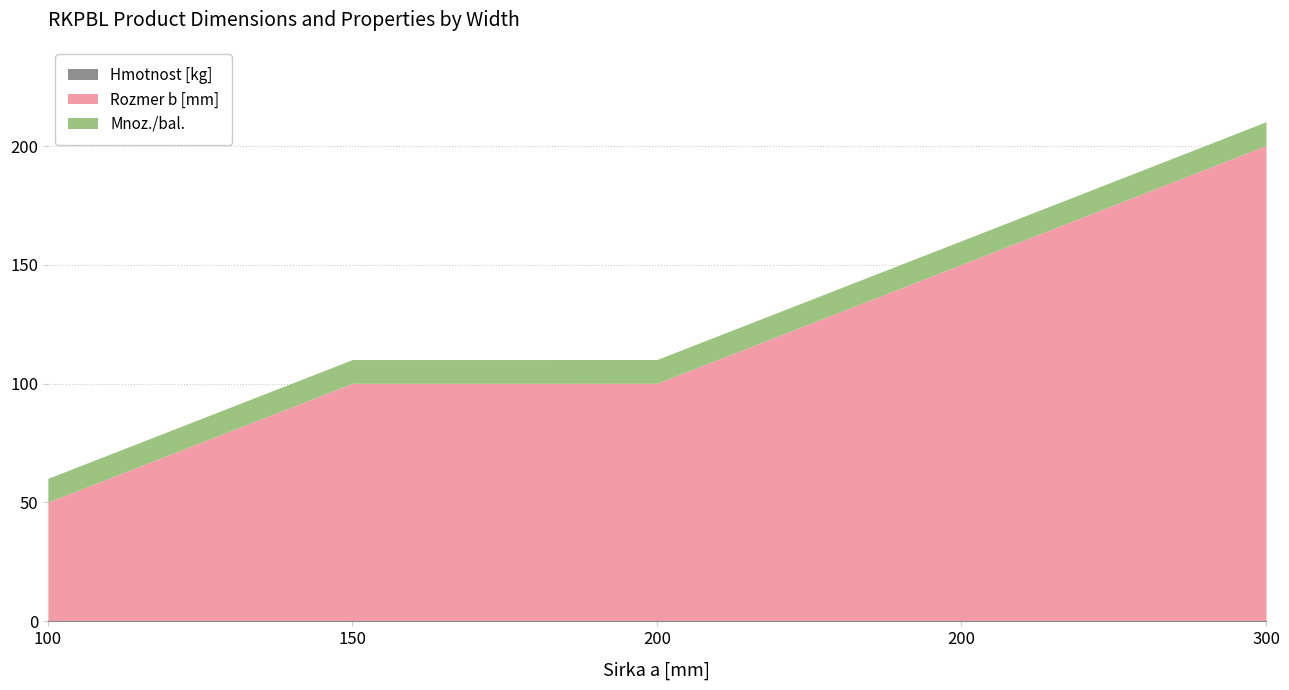

Which series has the largest total across all categories?

Rozmer b [mm]